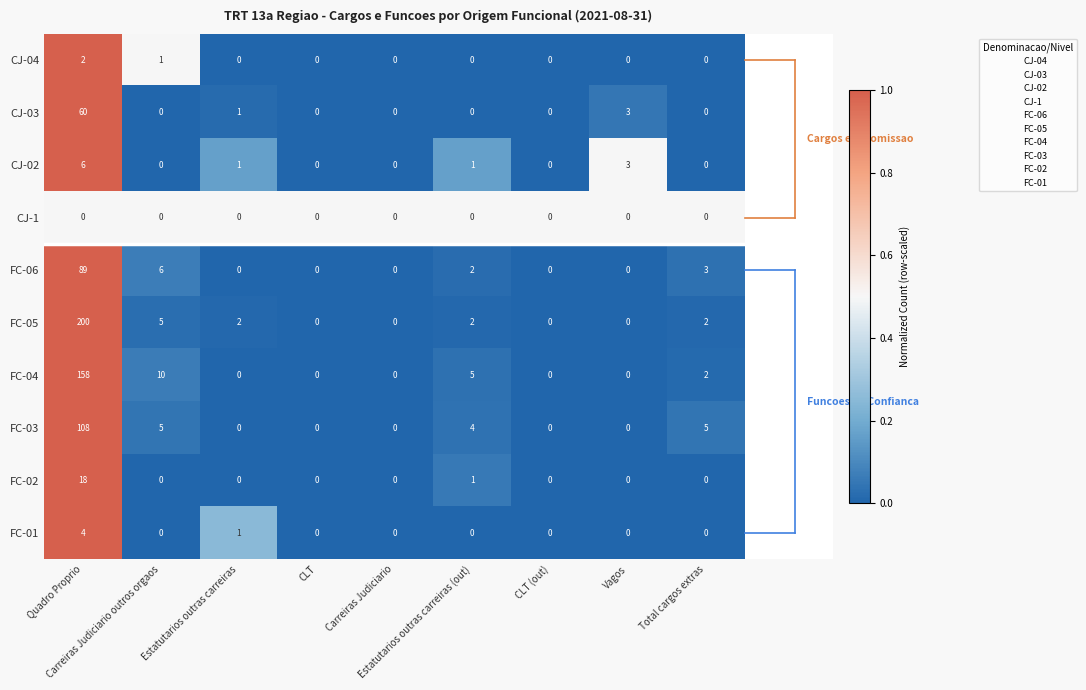

Which series has the widest spread of values?

FC-05